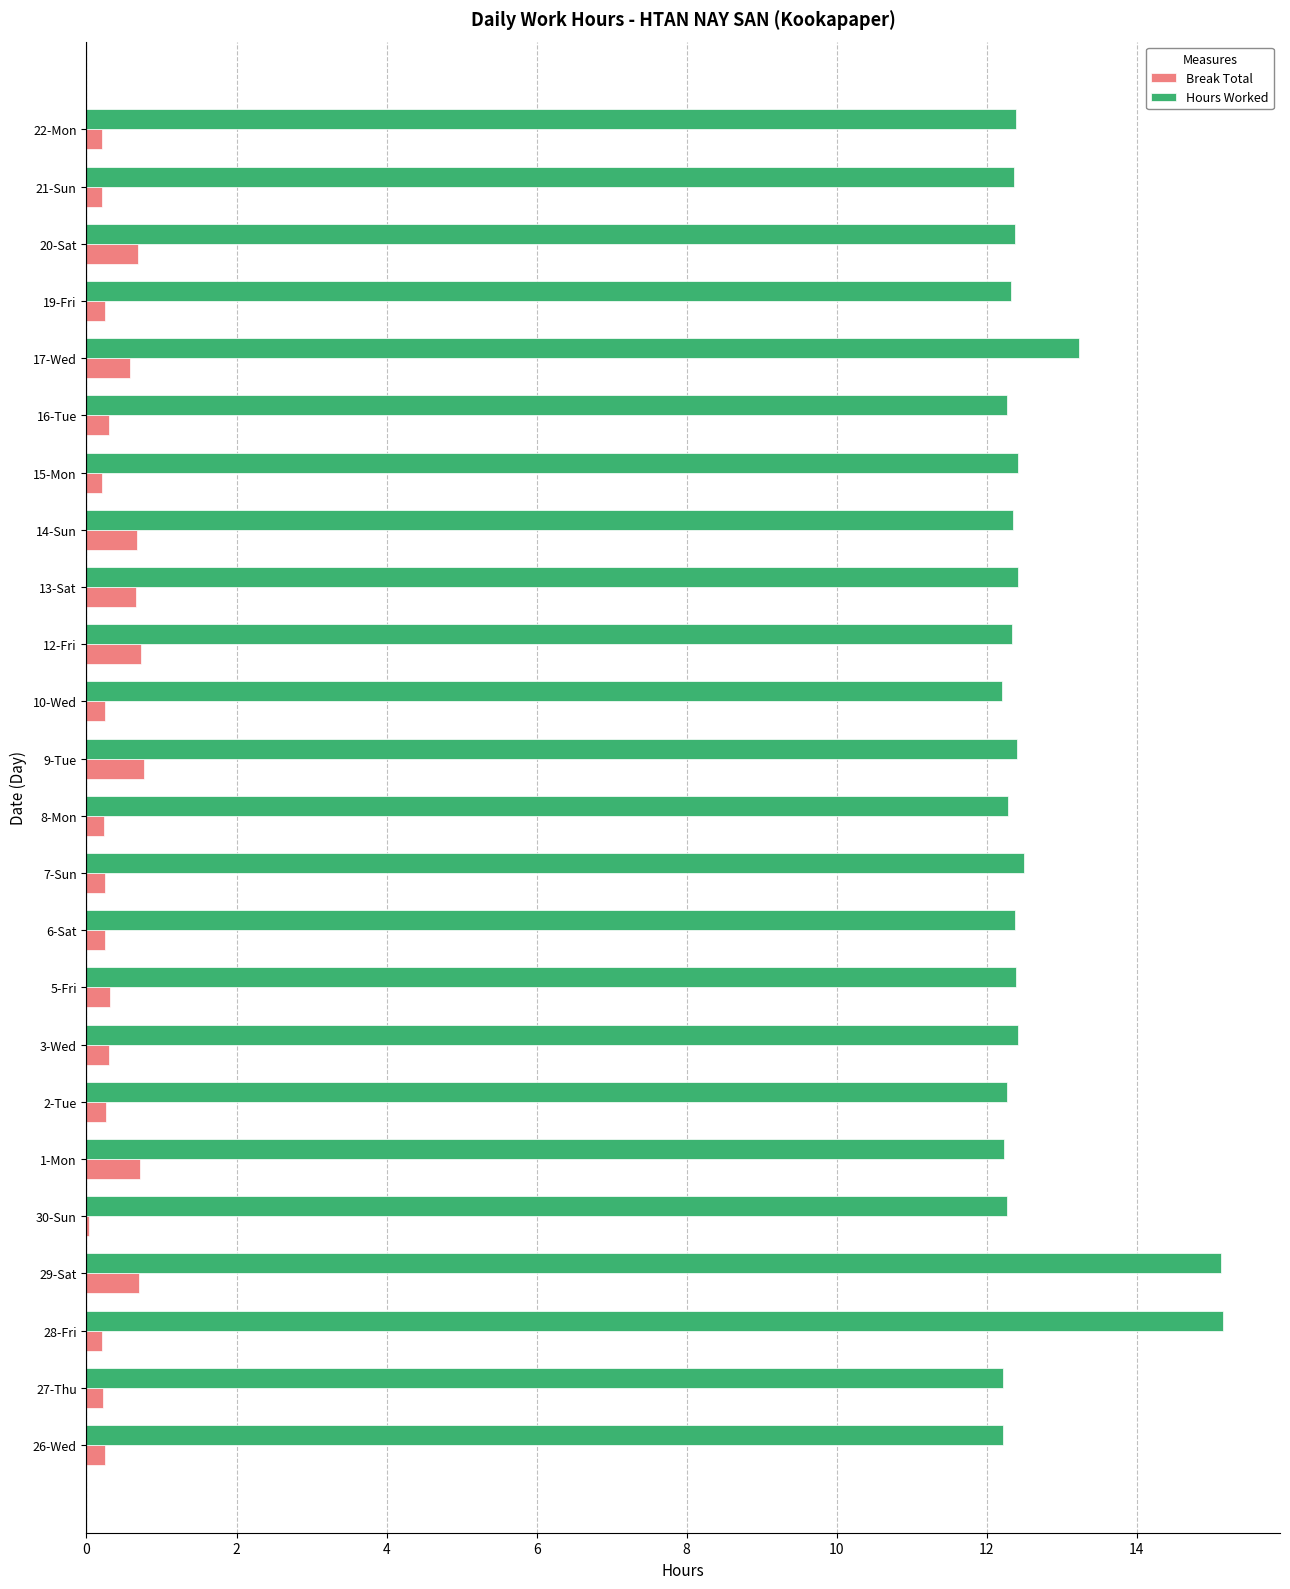

The Break Total series shows 0.7 at 14-Sun. True or false?

True